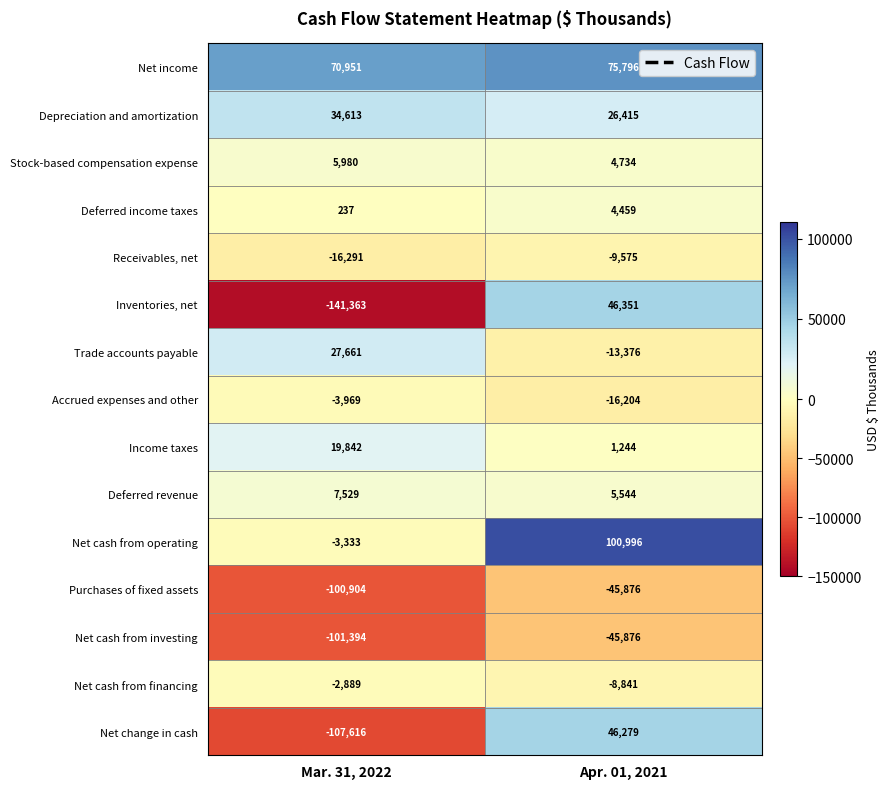

What is the difference between the Trade accounts payable values at Mar. 31, 2022 and Apr. 01, 2021?

41037